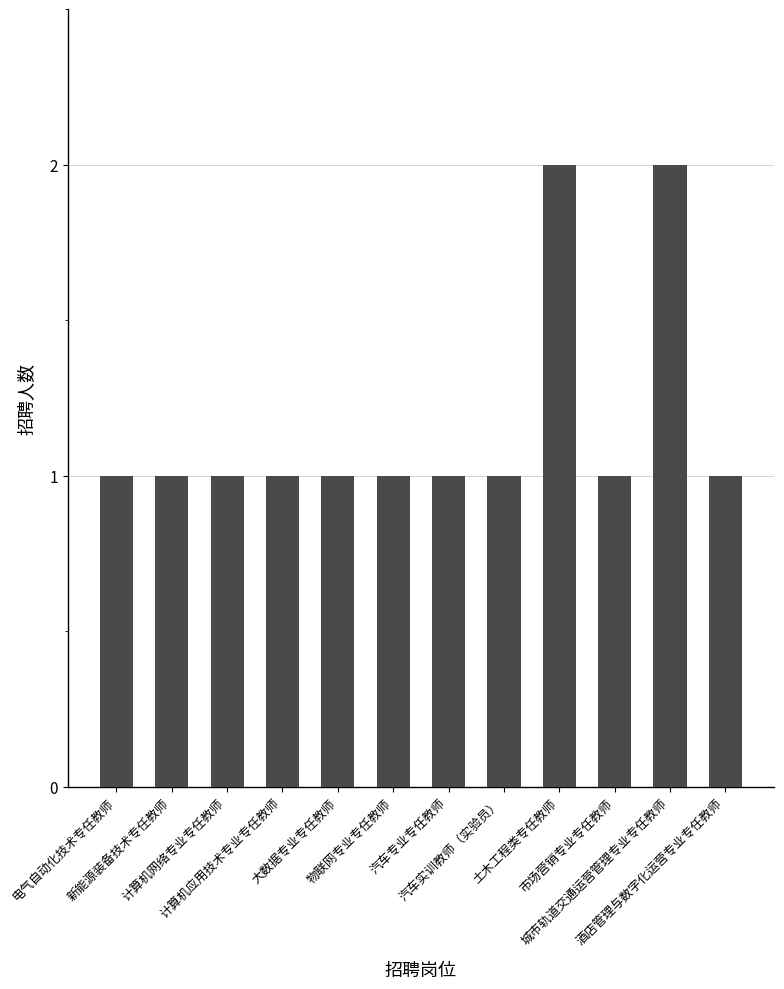

What value does the data have at 物联网专业专任教师?

1